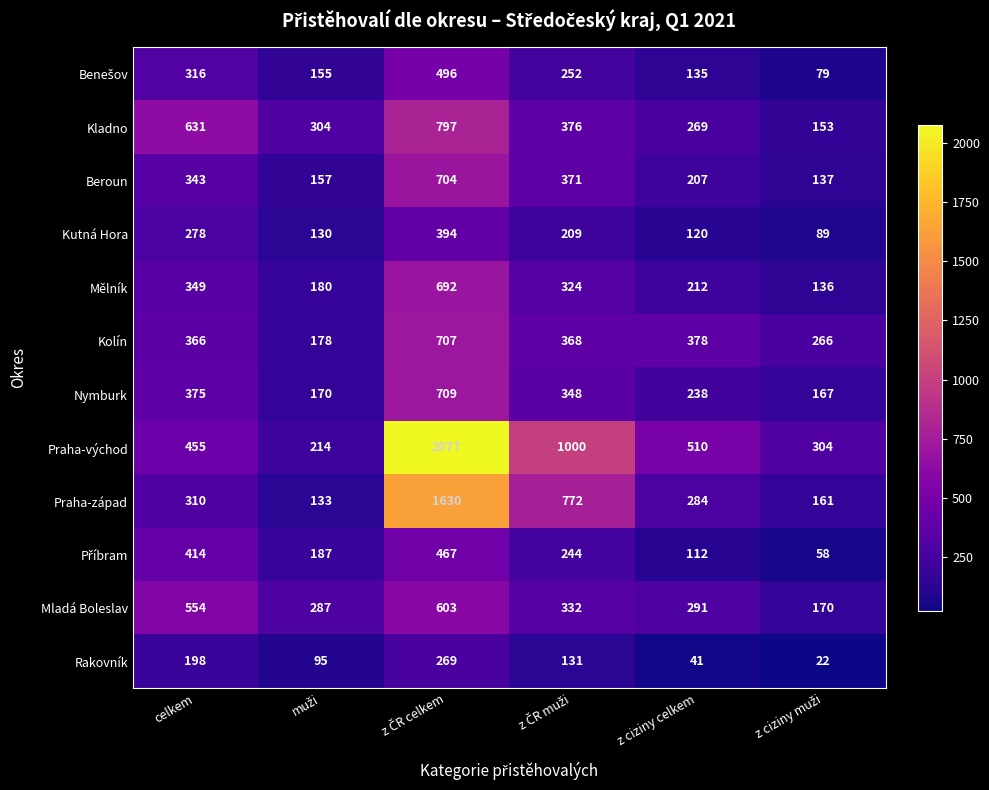

Which series has the widest spread of values?

Praha-východ